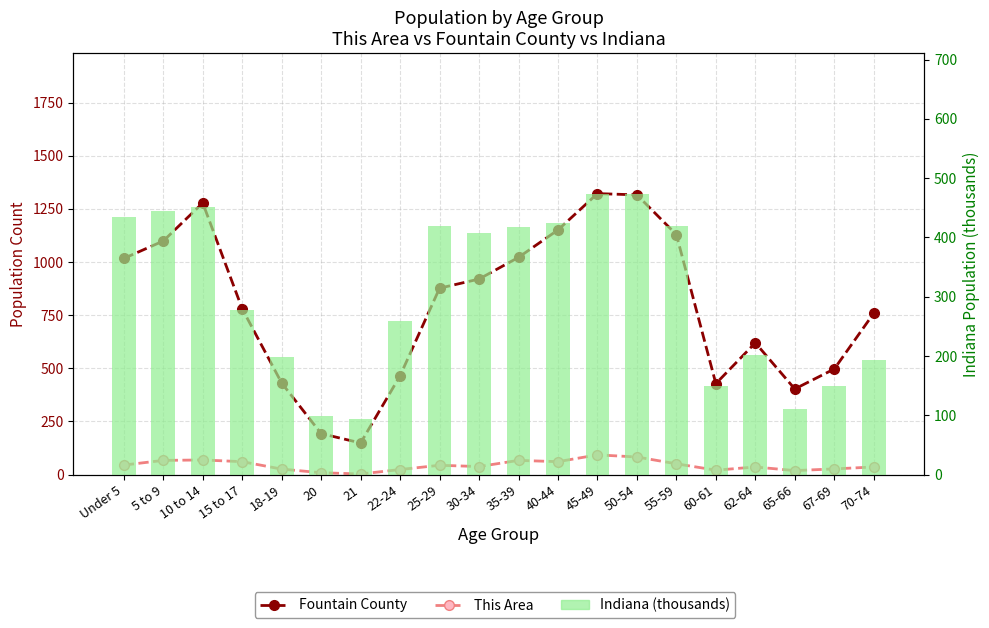

Which series has the largest total across all categories?

Fountain County